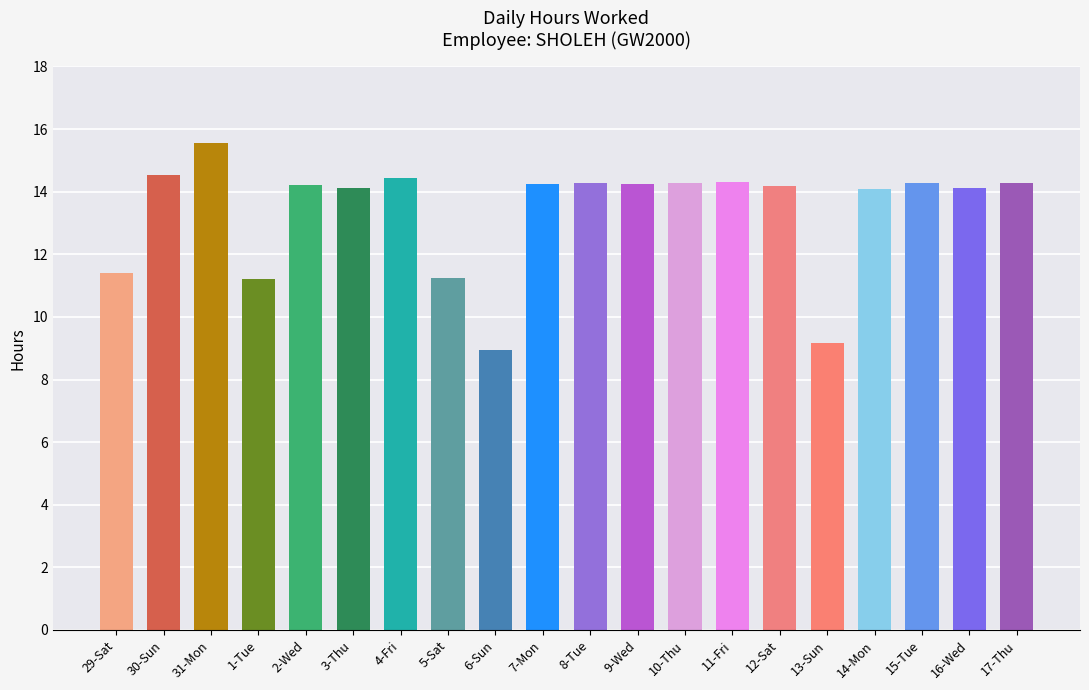

What is the label of the 14th bar from the right?

4-Fri